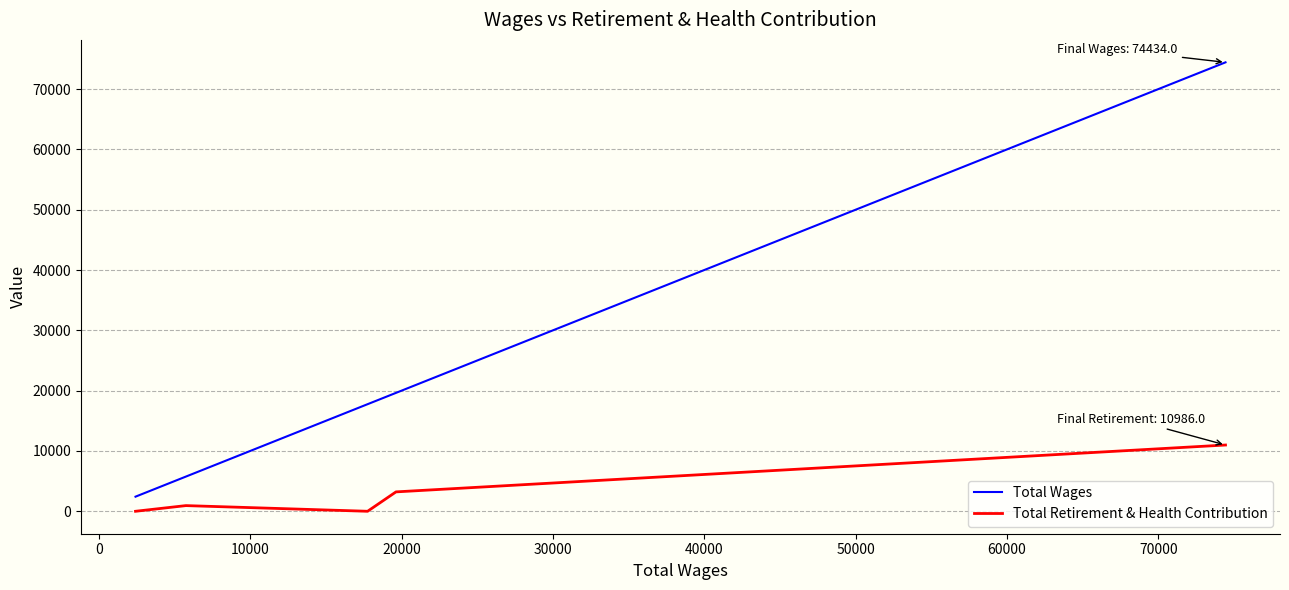

Which series has the largest total across all categories?

Total Wages